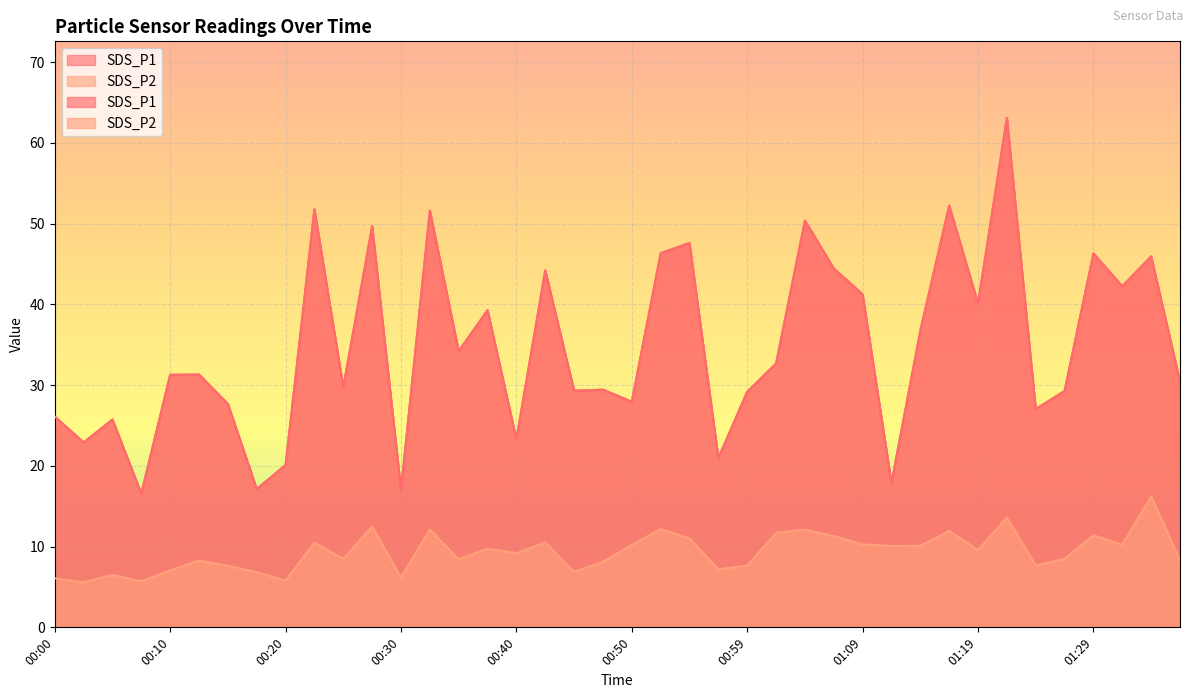

True or false: SDS_P2 has a value of 6.1 at 00:00.

True